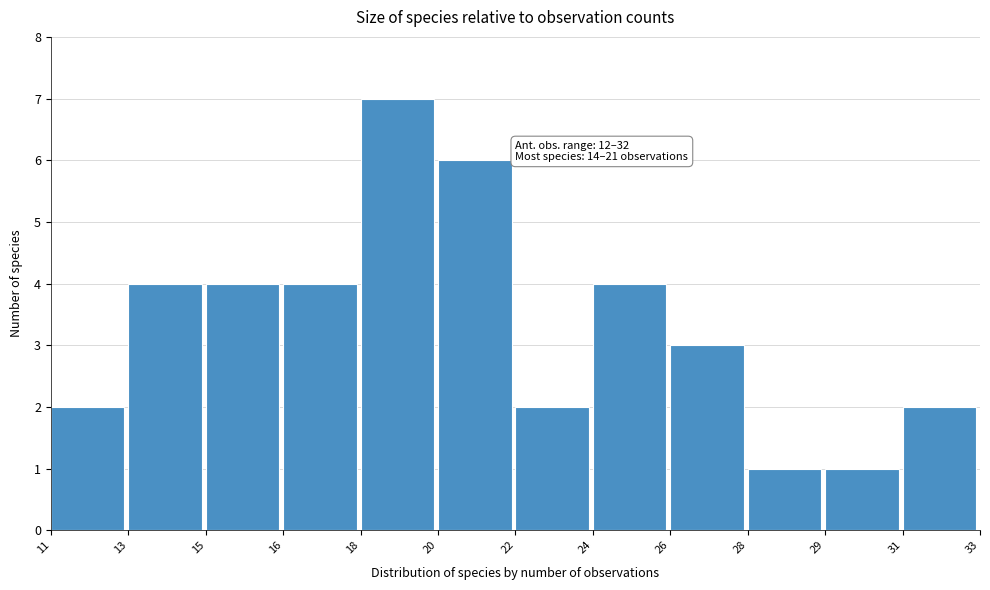

Reading left to right, what are all the values shown in this chart?

2	4	4	4	7	6	2	4	3	1	1	2